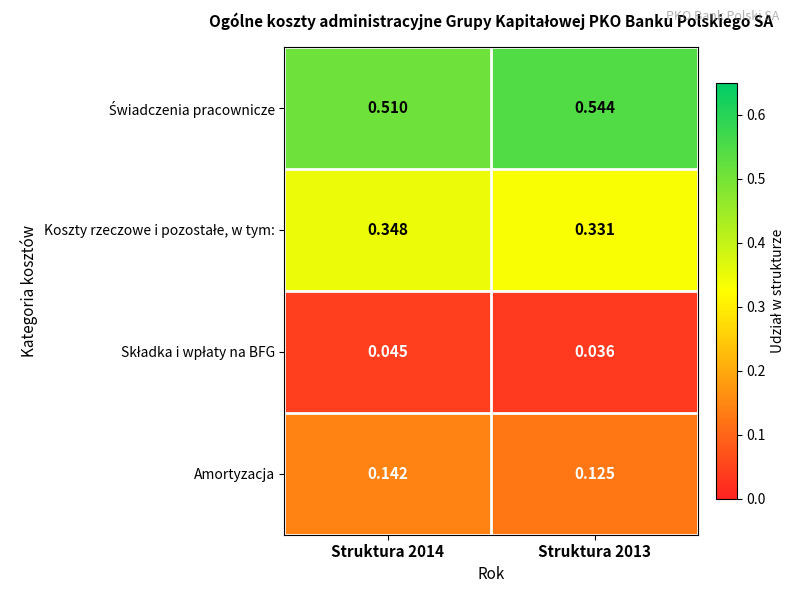

How many distinct data groups are displayed?

4